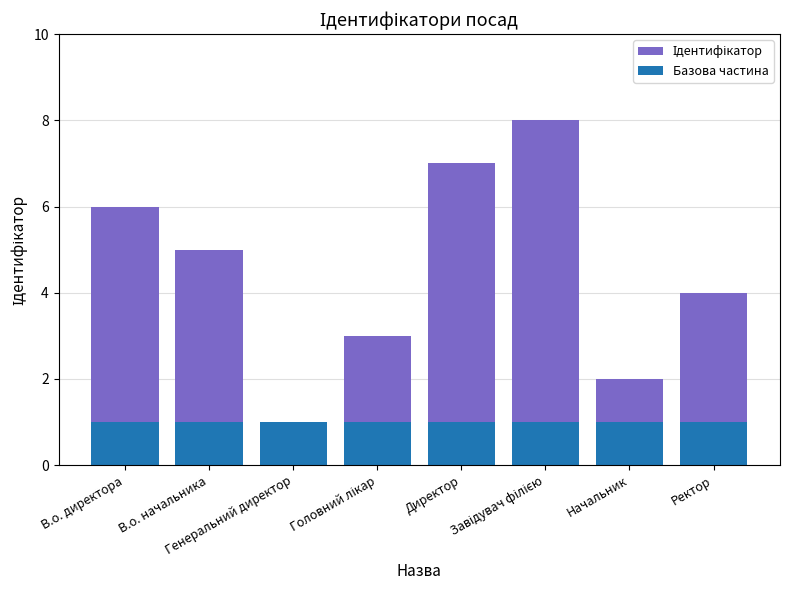

At which category does the chart reach its peak across all series?

Завідувач філією